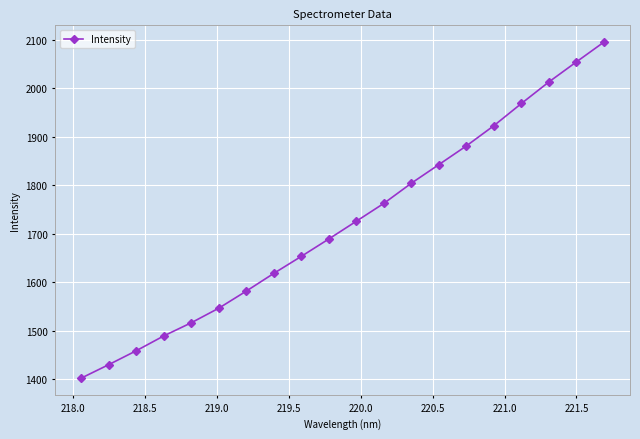

How many data points are less than 1726?

10